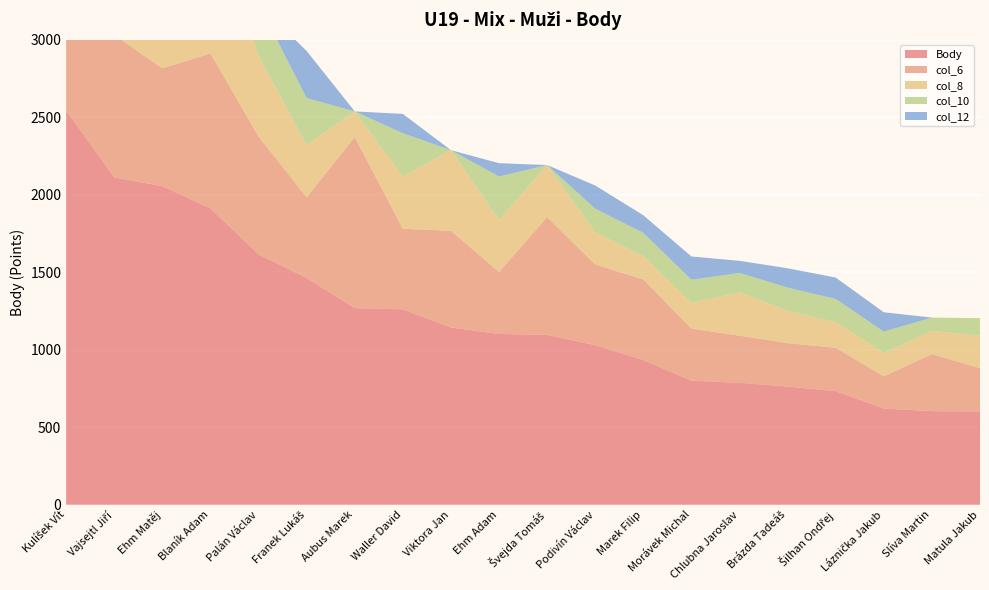

Reading right to left, transcribe all the data shown in this chart.

Body: Matula Jakub=602	Slíva Martin=604	Láznička Jakub=621	Šilhan Ondřej=733	Brázda Tadeáš=763	Chlubna Jaroslav=787	Morávek Michal=801	Marek Filip=934	Podivín Václav=1030	Švejda Tomáš=1096	Ehm Adam=1102	Viktora Jan=1144	Waller David=1261	Aubus Marek=1269	Franek Lukáš=1464	Palán Václav=1616	Blaník Adam=1912	Ehm Matěj=2056	Vajsejtl Jiří=2112	Kulíšek Vít=2544
col_6: Matula Jakub=280	Slíva Martin=368	Láznička Jakub=208	Šilhan Ondřej=280	Brázda Tadeáš=280	Chlubna Jaroslav=304	Morávek Michal=336	Marek Filip=520	Podivín Václav=520	Švejda Tomáš=760	Ehm Adam=400	Viktora Jan=624	Waller David=520	Aubus Marek=1104	Franek Lukáš=520	Palán Václav=760	Blaník Adam=1000	Ehm Matěj=760	Vajsejtl Jiří=920	Kulíšek Vít=1000
col_8: Matula Jakub=208	Slíva Martin=150	Láznička Jakub=150	Šilhan Ondřej=165	Brázda Tadeáš=208	Chlubna Jaroslav=280	Morávek Michal=165	Marek Filip=150	Podivín Václav=208	Švejda Tomáš=336	Ehm Adam=336	Viktora Jan=520	Waller David=336	Aubus Marek=165	Franek Lukáš=336	Palán Václav=520	Blaník Adam=912	Ehm Matěj=624	Vajsejtl Jiří=912	Kulíšek Vít=920
col_10: Matula Jakub=114	Slíva Martin=86	Láznička Jakub=138	Šilhan Ondřej=150	Brázda Tadeáš=150	Chlubna Jaroslav=125	Morávek Michal=150	Marek Filip=150	Podivín Václav=152	Švejda Tomáš=0	Ehm Adam=280	Viktora Jan=0	Waller David=280	Aubus Marek=0	Franek Lukáš=304	Palán Václav=336	Blaník Adam=0	Ehm Matěj=520	Vajsejtl Jiří=280	Kulíšek Vít=624
col_12: Matula Jakub=0	Slíva Martin=0	Láznička Jakub=125	Šilhan Ondřej=138	Brázda Tadeáš=125	Chlubna Jaroslav=78	Morávek Michal=150	Marek Filip=114	Podivín Václav=150	Švejda Tomáš=0	Ehm Adam=86	Viktora Jan=0	Waller David=125	Aubus Marek=0	Franek Lukáš=304	Palán Václav=0	Blaník Adam=0	Ehm Matěj=152	Vajsejtl Jiří=0	Kulíšek Vít=0